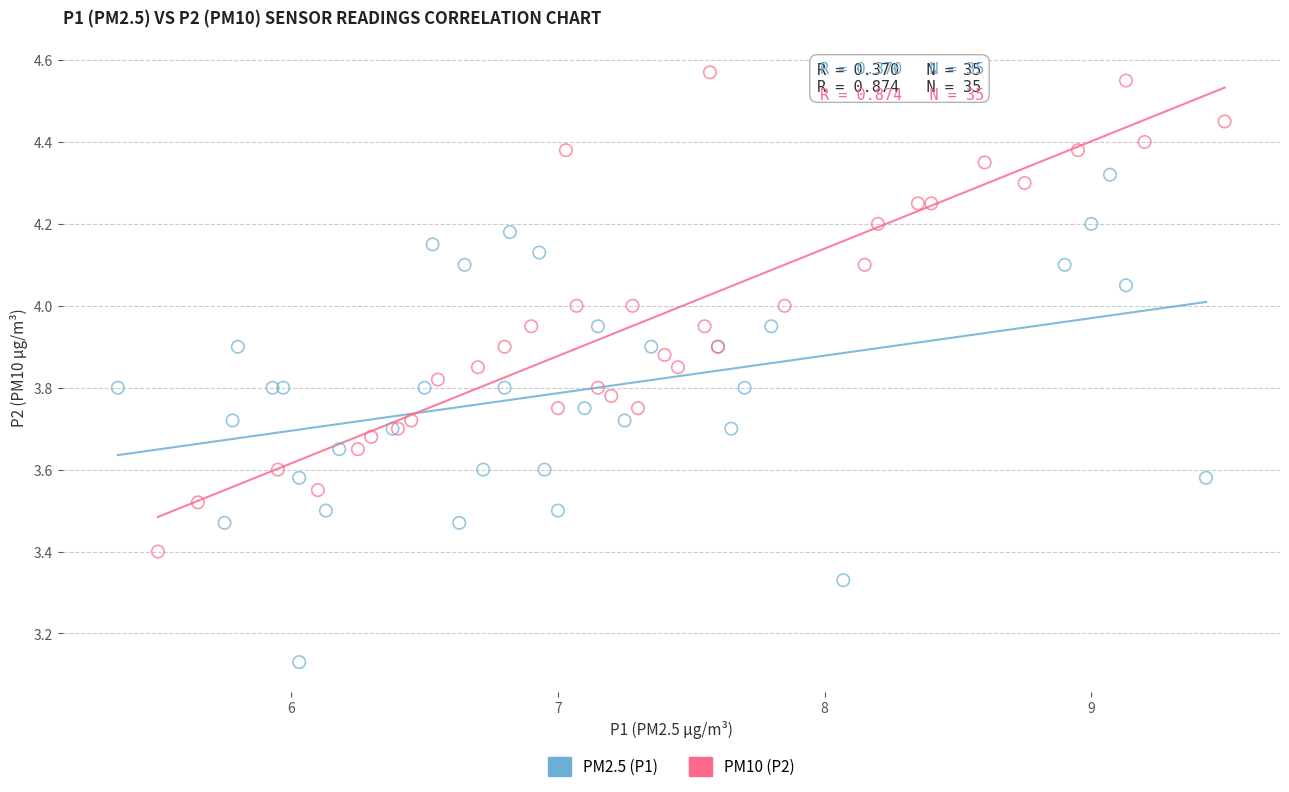

Which series contains the lowest Y value?

PM2.5 (P1)